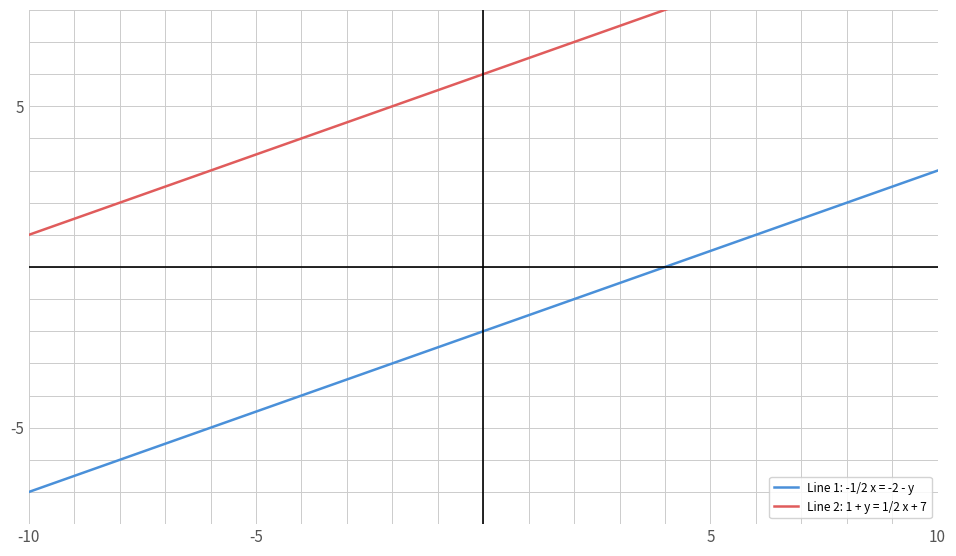

What is the maximum value for Line 1: -1/2 x = -2 - y?

3.0